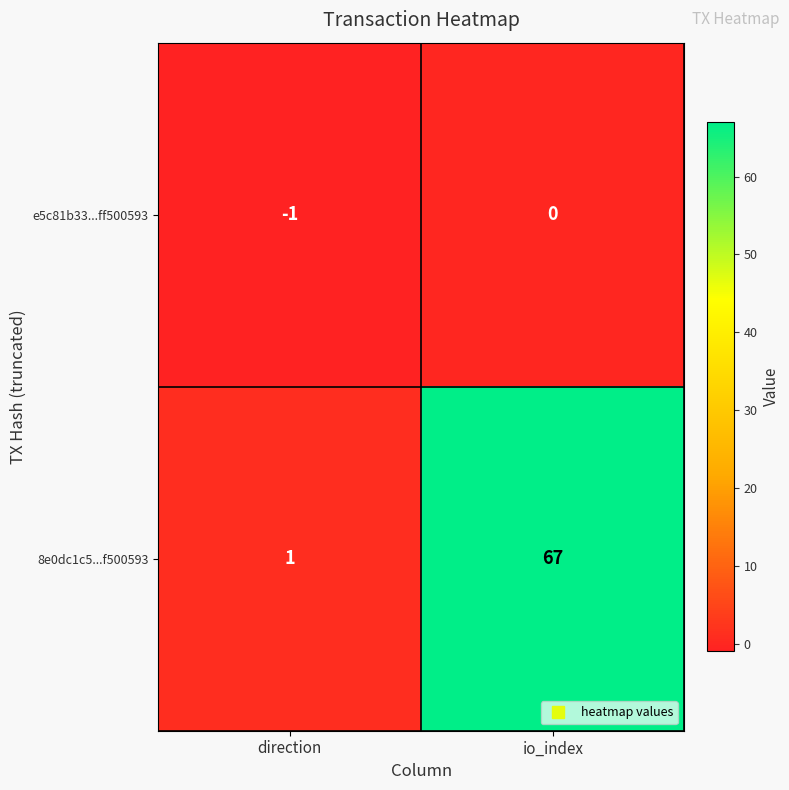

What is the difference between the 8e0dc1c5...f500593 values at direction and io_index?

66